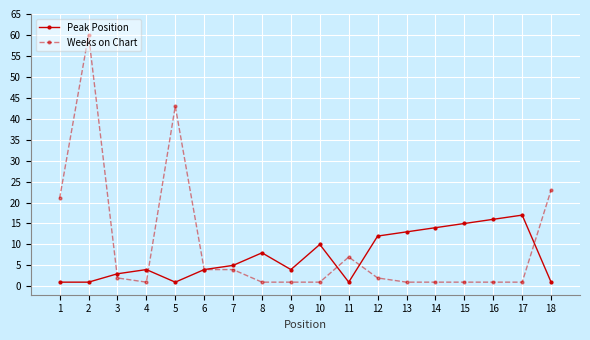

What is the difference between the maximum and minimum values in the Weeks on Chart series?

59